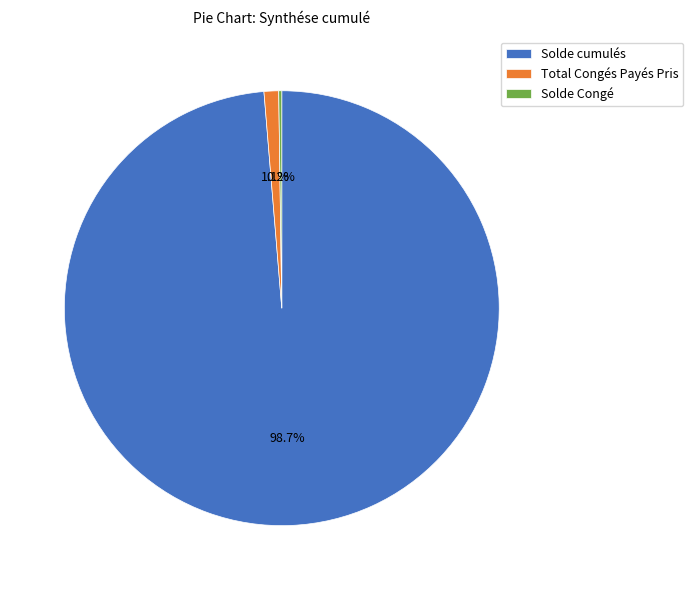

Which category has the biggest portion of the pie?

Solde cumulés